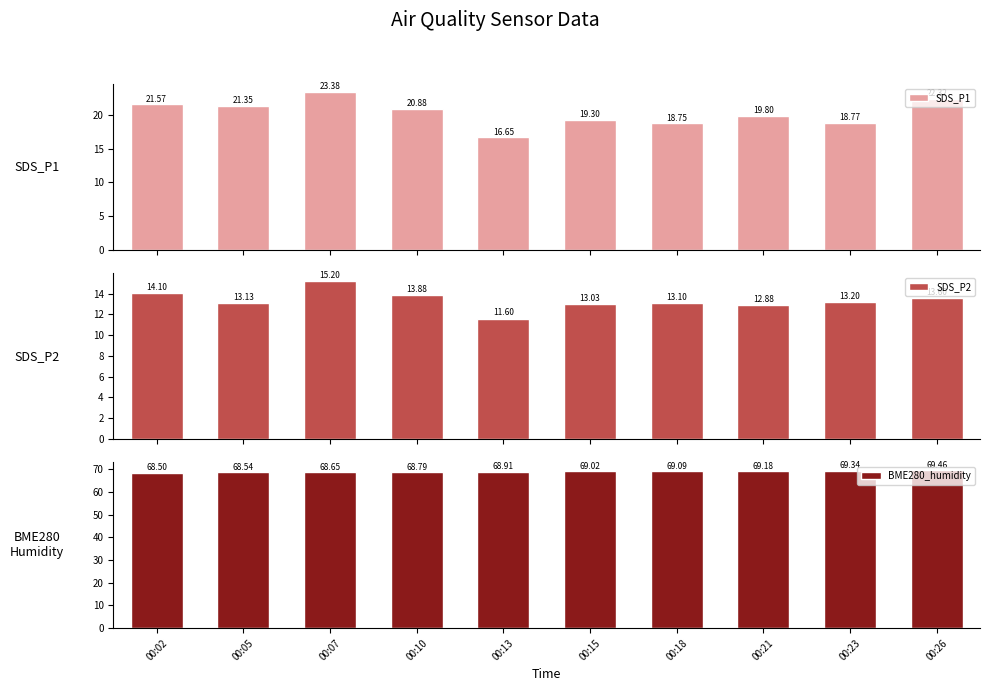

The SDS_P2 series shows 24.9 at 00:07. True or false?

False